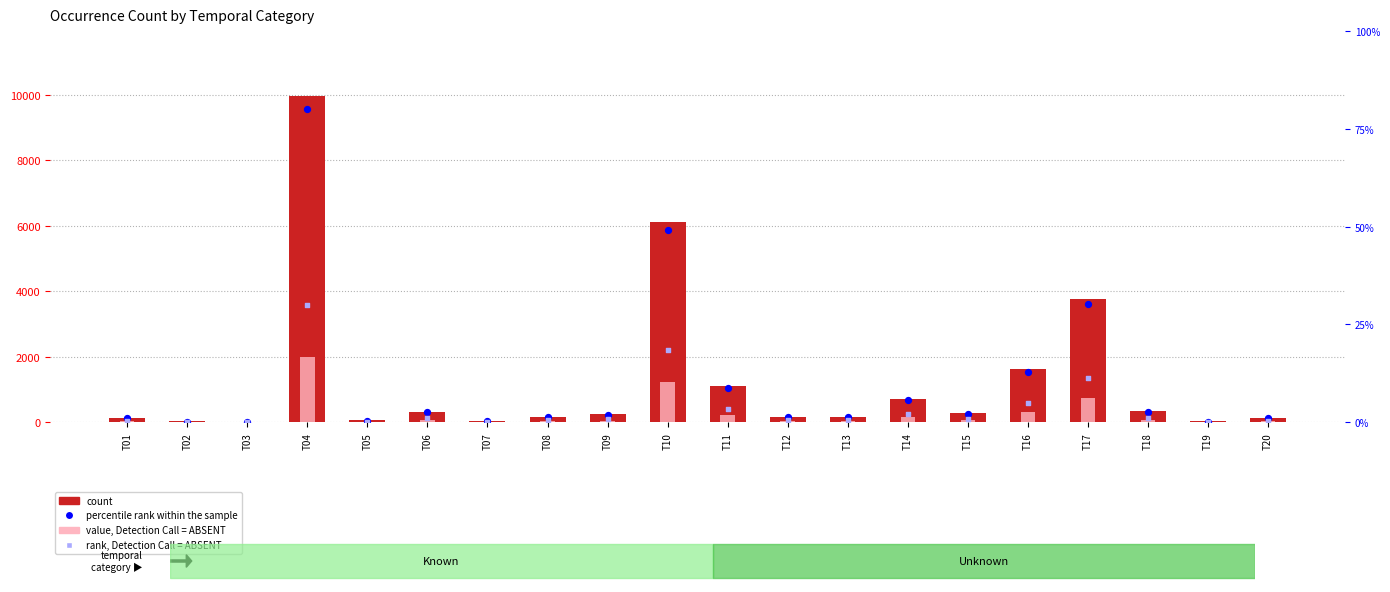

Which series has the largest Y range (max minus min)?

count